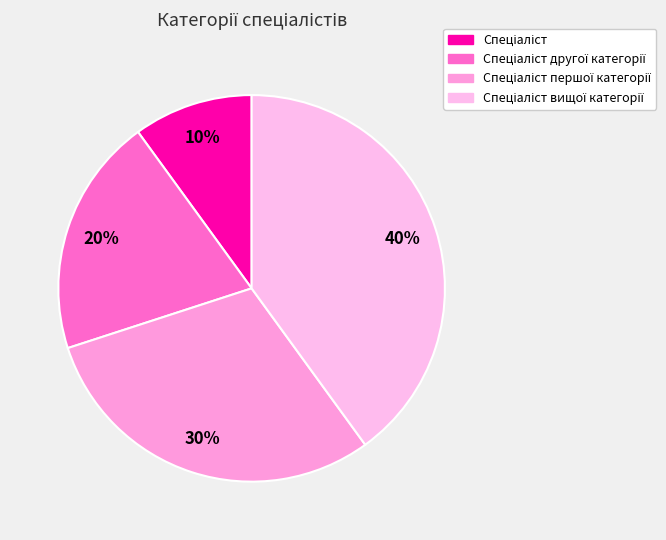

Count the number of slices in the pie.

4